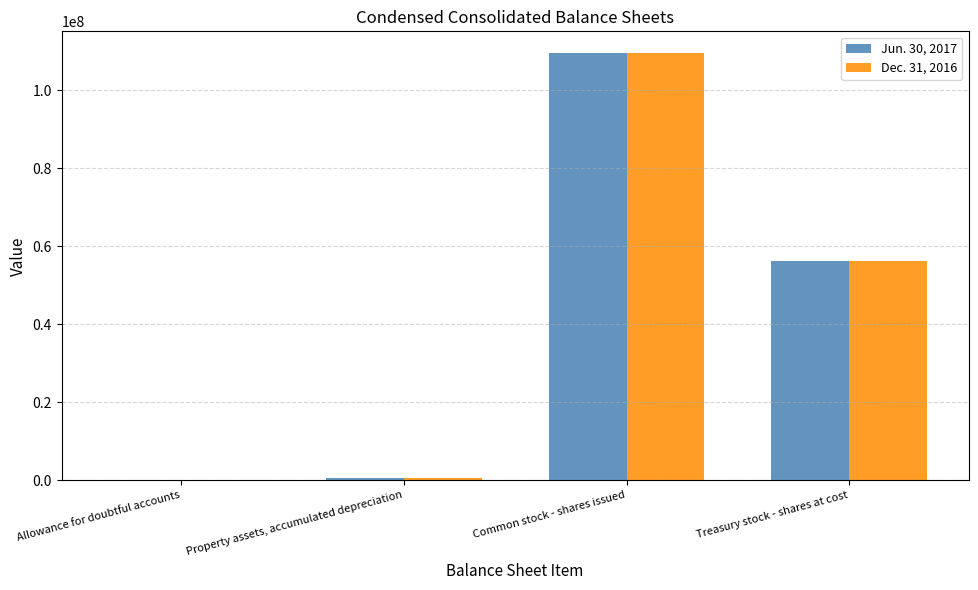

At which category is the sum across all series the highest?

Common stock - shares issued